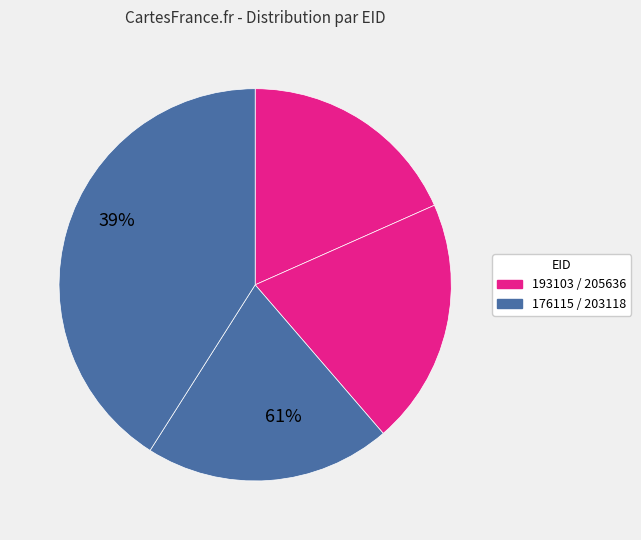

How many segments does this pie chart have?

4